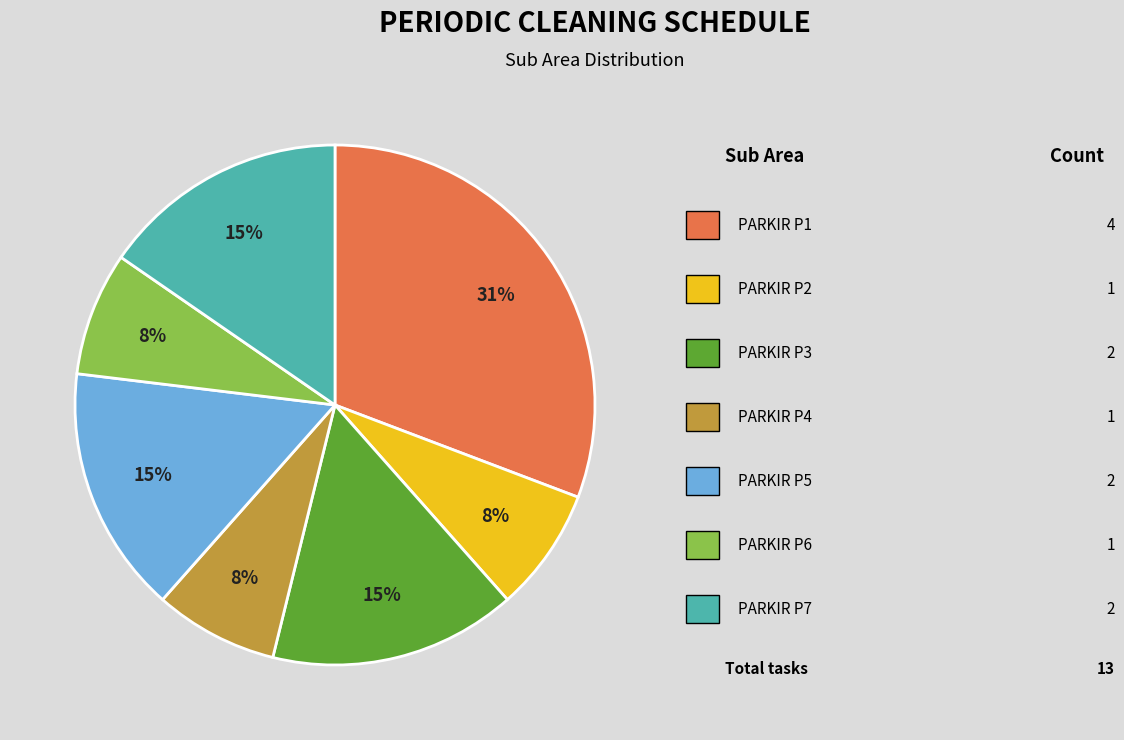

How many slices are in this pie chart?

7